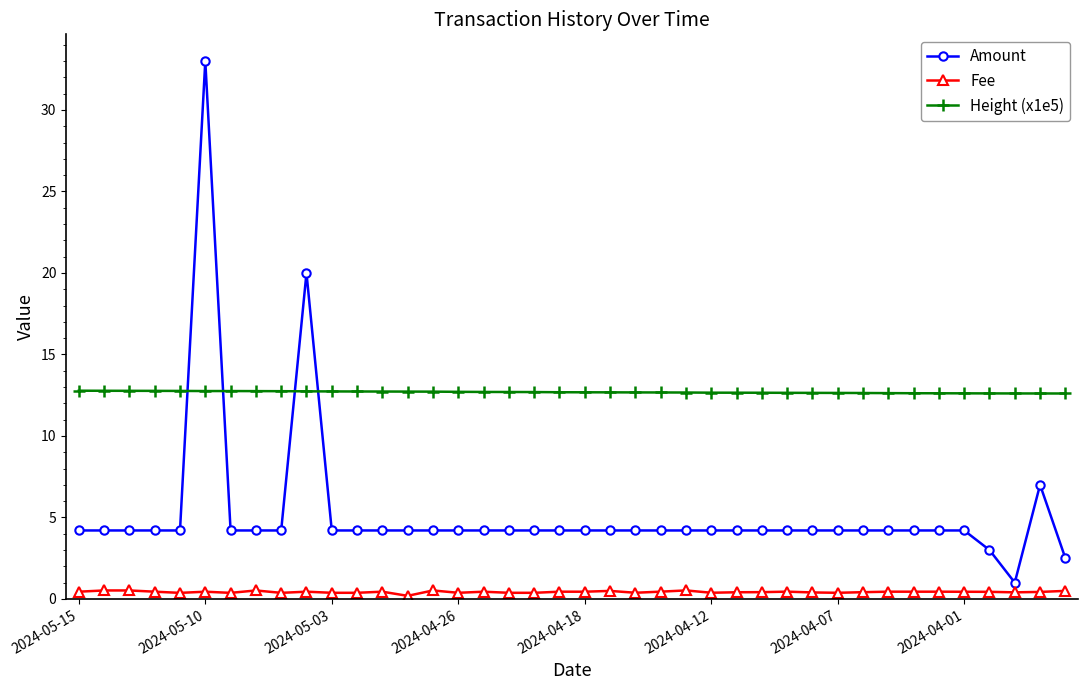

What is the value of the Amount point at the 18th from the left?

4.2